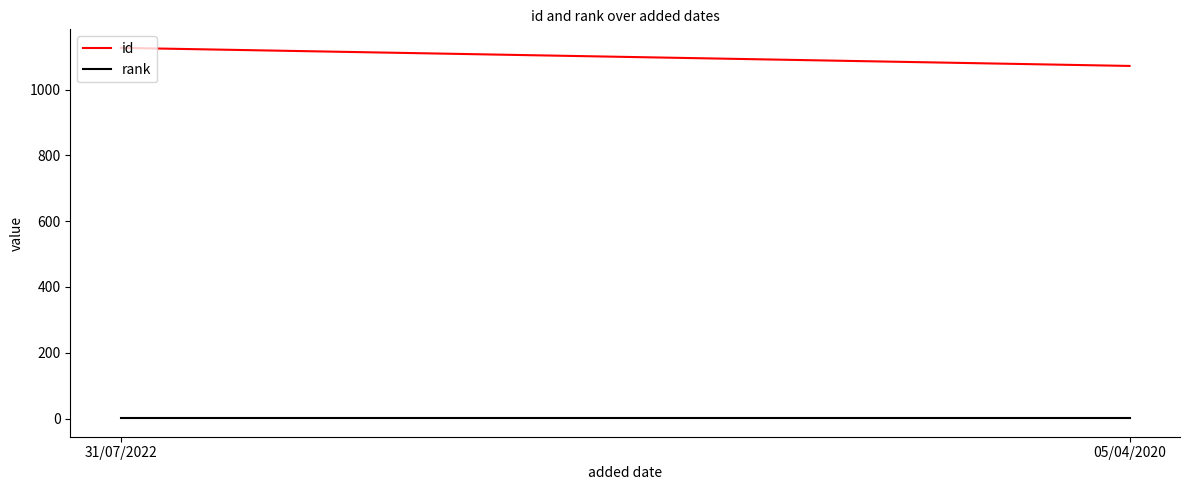

Is this an area chart (filled region under the line)?

No